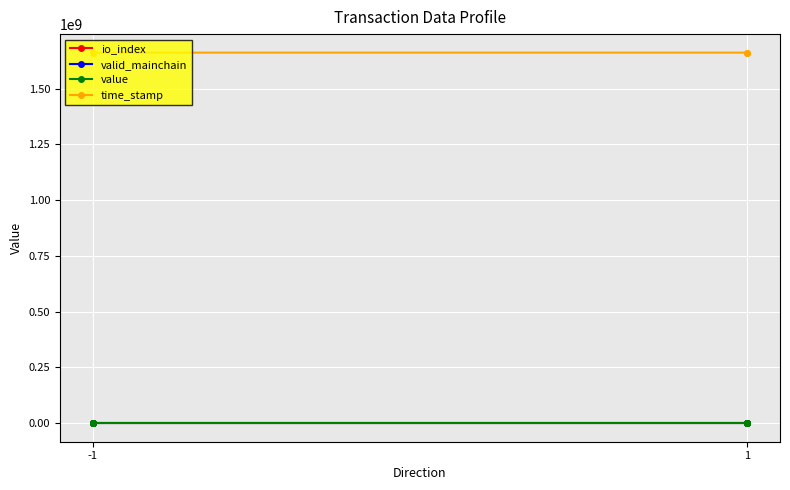

Which series changed the most between -1 and 2?

time_stamp